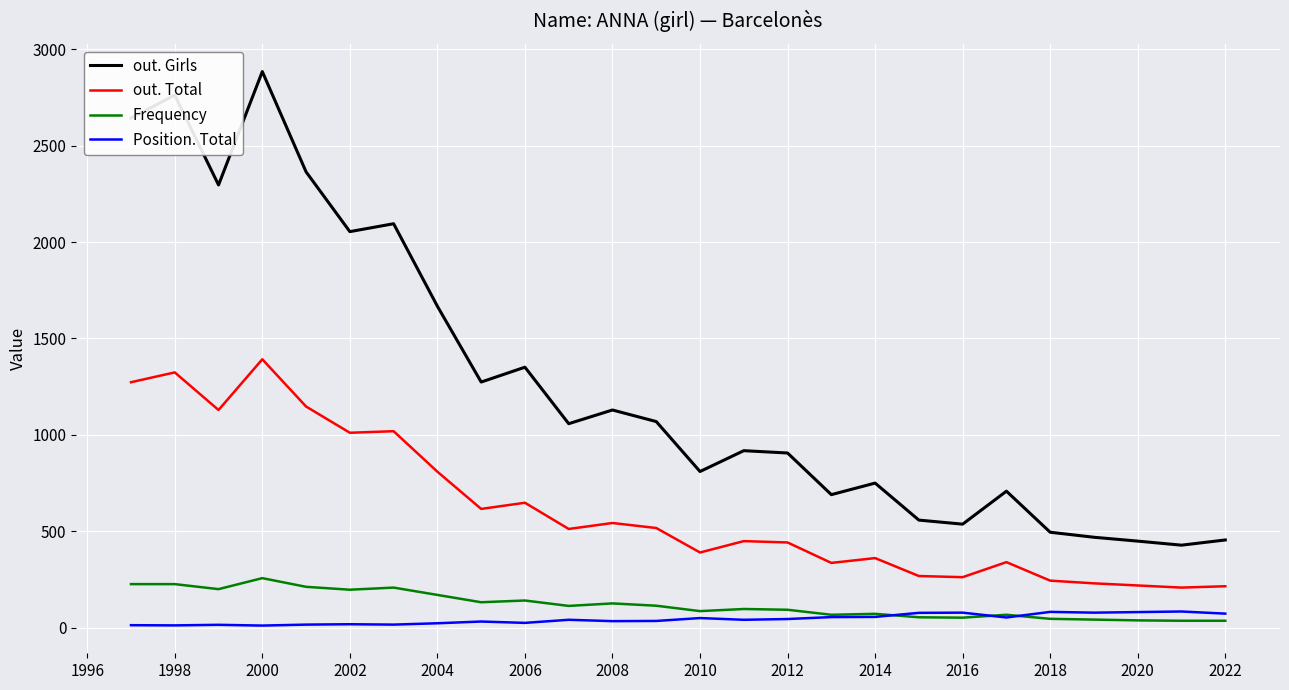

Which series has the largest total across all categories?

out. Girls